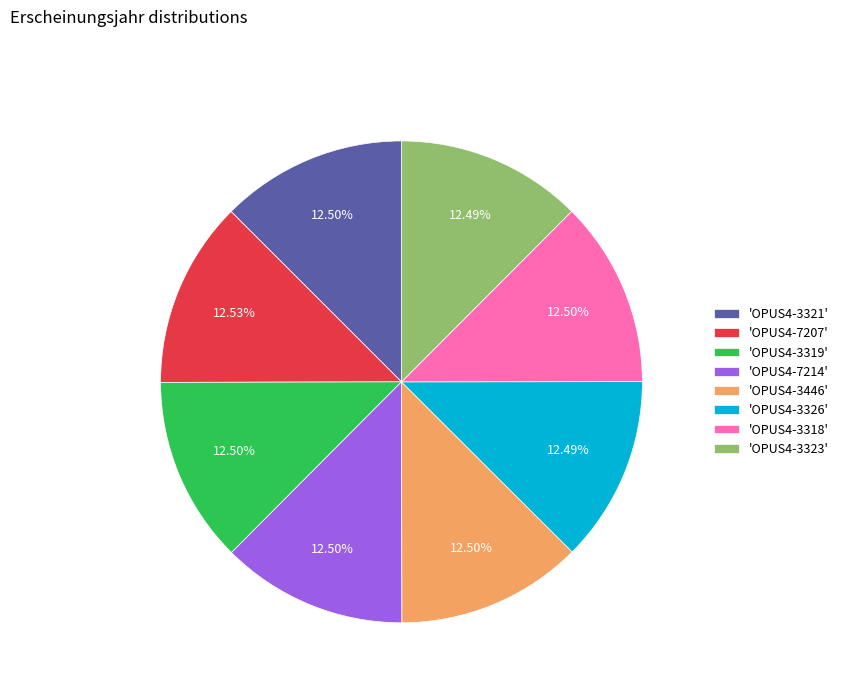

To the nearest percent, what is the average slice percentage?

12%